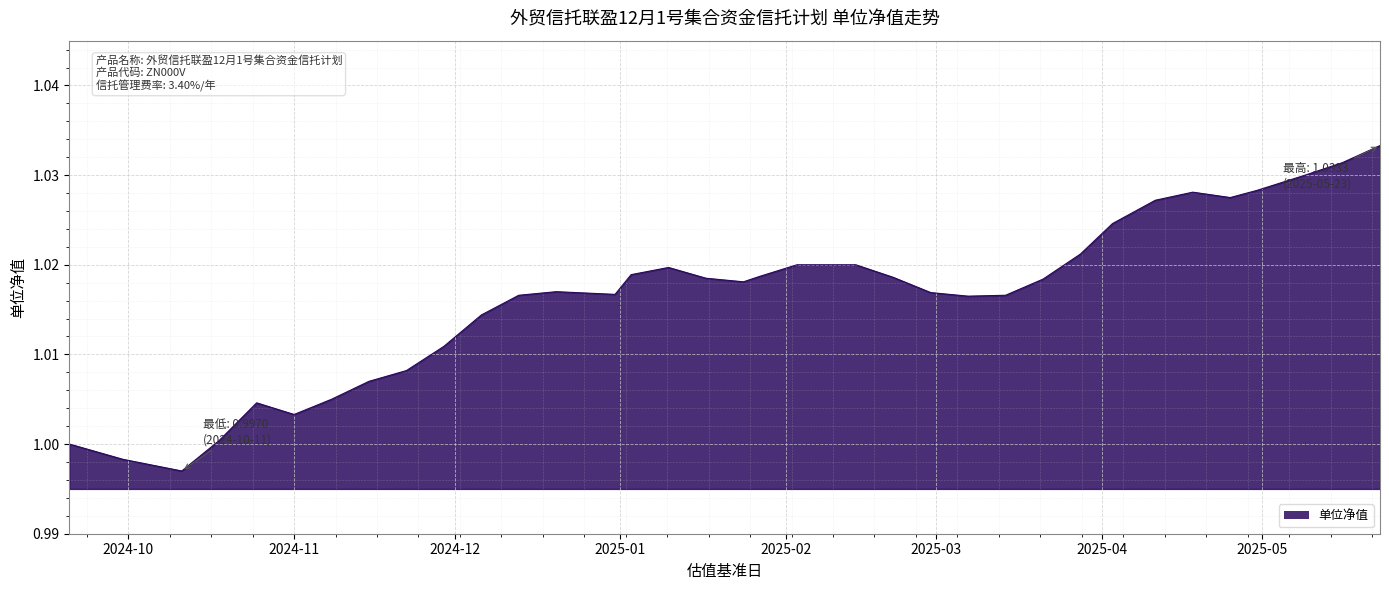

Does the chart have visible grid lines?

Yes